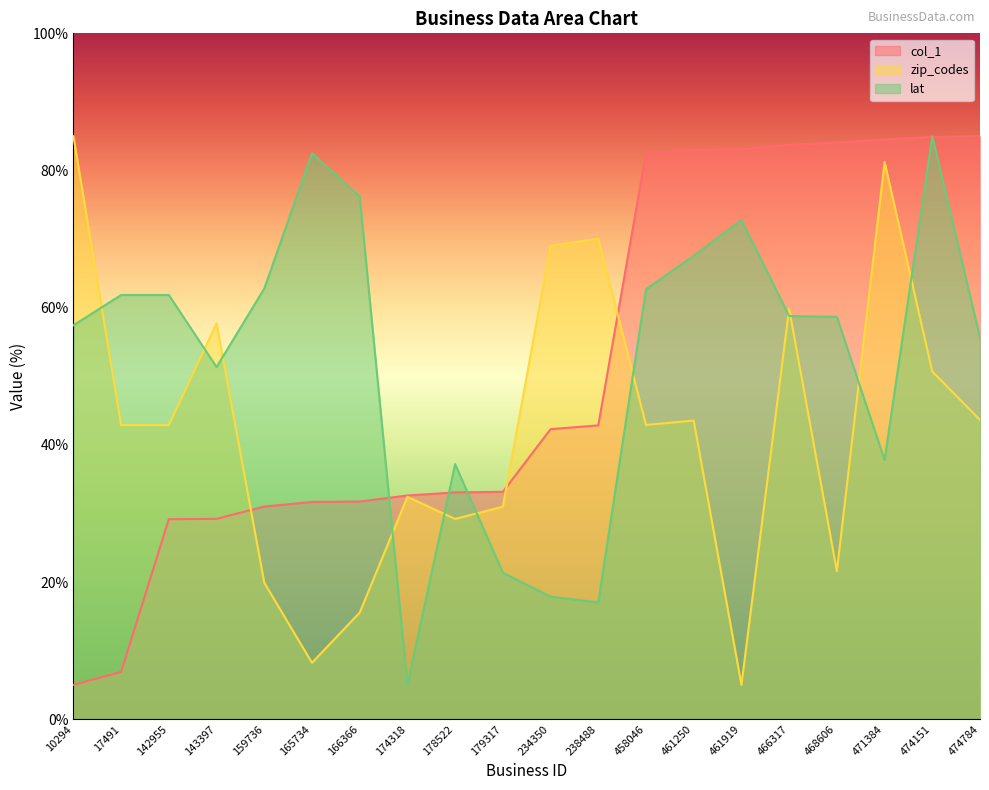

At which category does the chart reach its minimum across all series?

10294